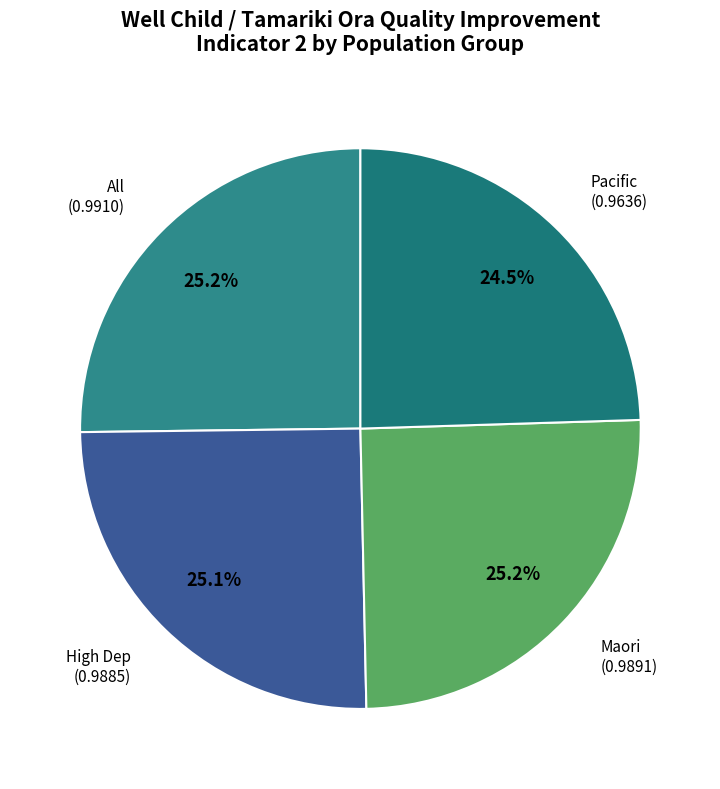

How many slices are in this pie chart?

4